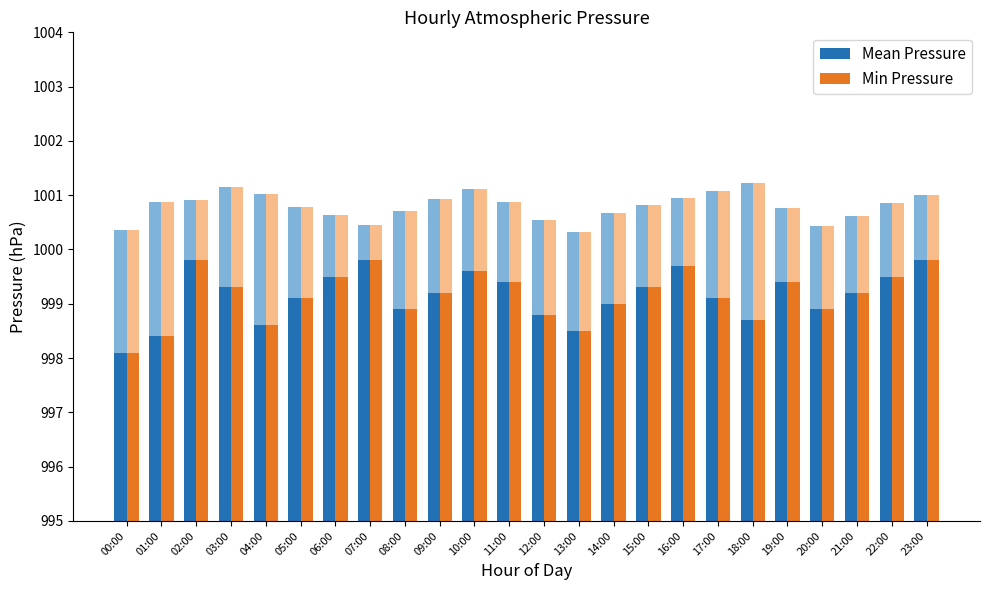

Is the value of Min Pressure at 23:00 greater than the value of Mean Pressure at 14:00?

Yes